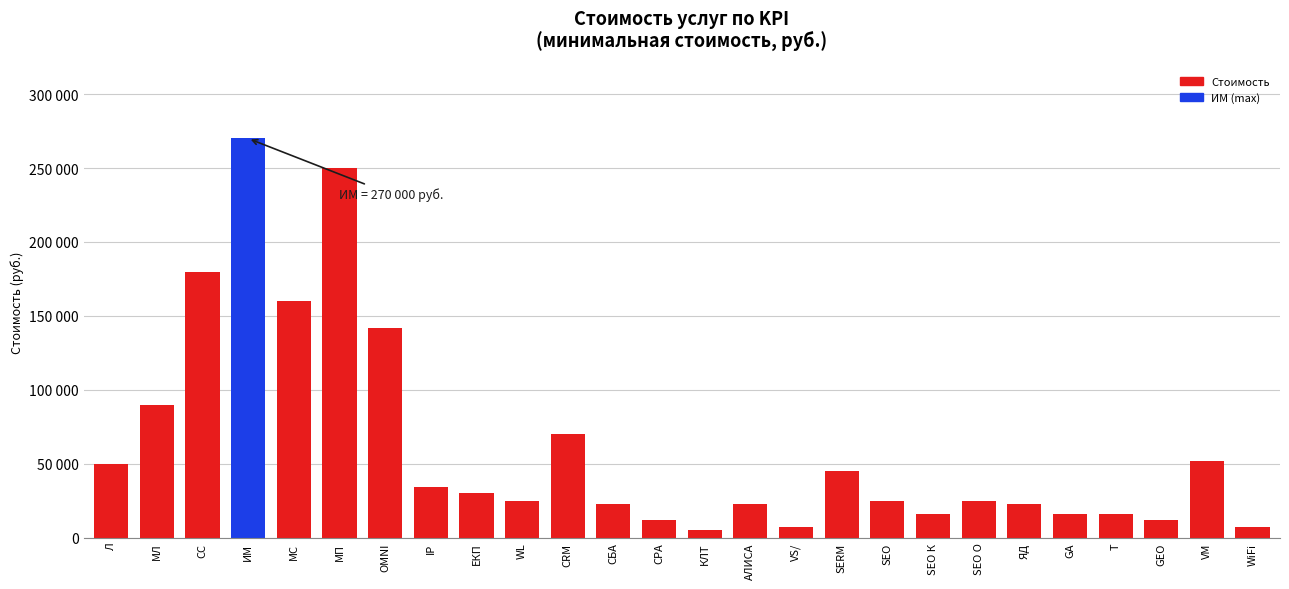

Are the bars horizontal?

No